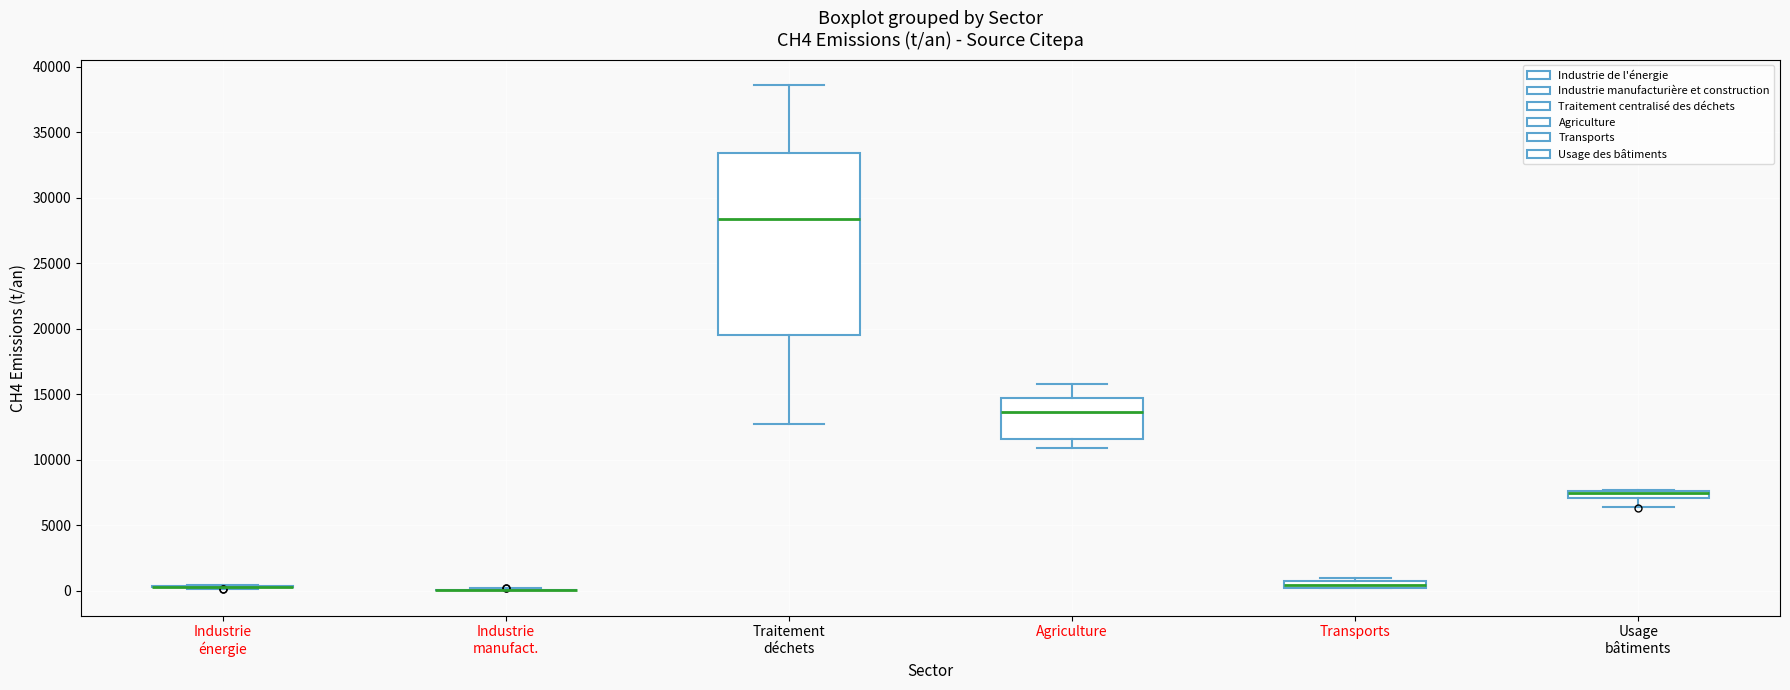

Where does the upper whisker of the box for Traitement déchets end on the y-axis? The values are not printed on the chart, so give them approximately, as read against the axis.

38500